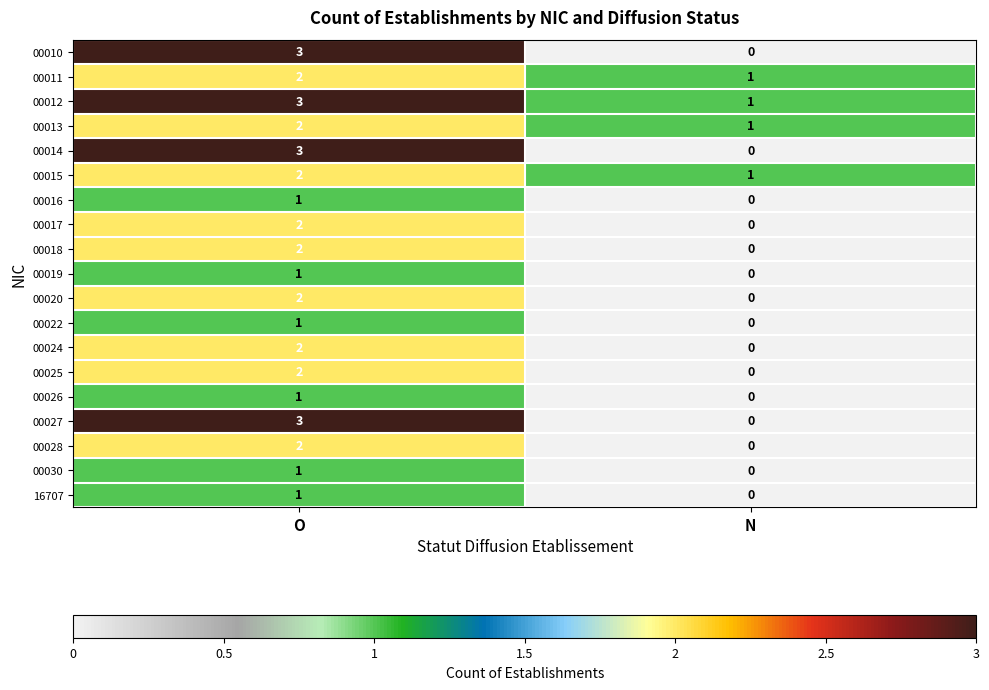

Where is 00014 nearest to the value 1?

N